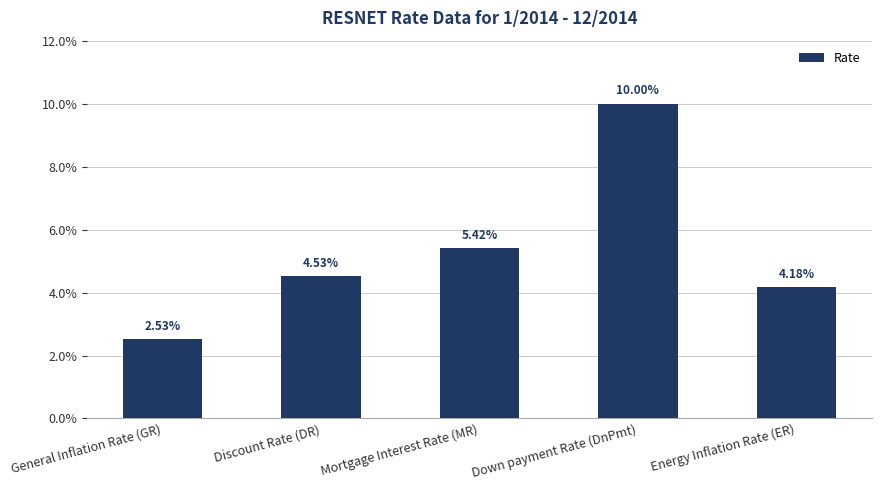

Are the bars grouped side by side (vs. stacked)?

No